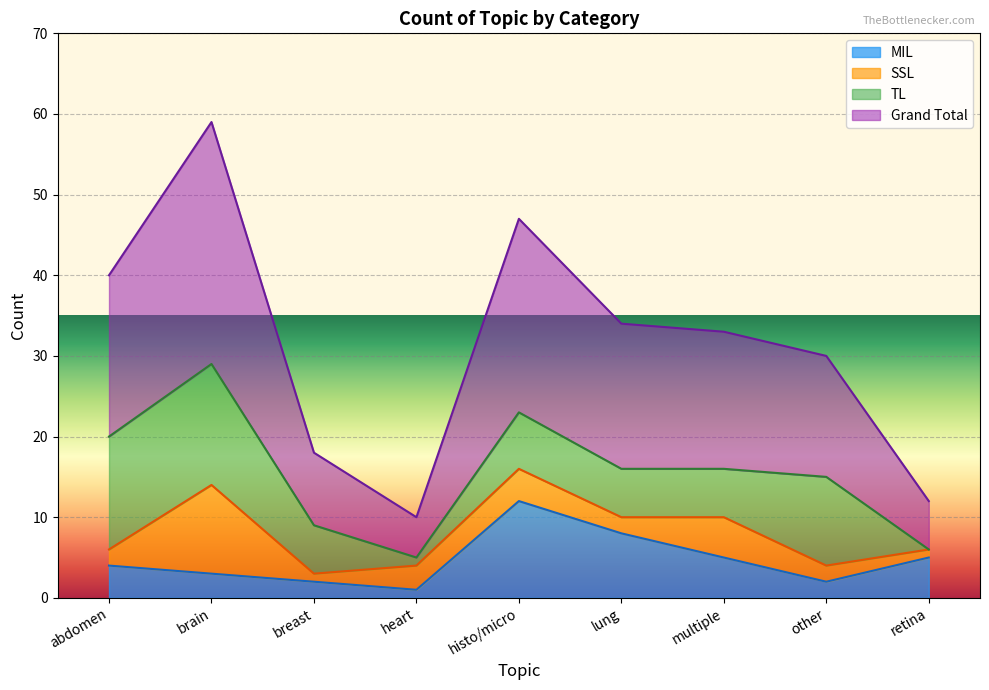

What is the average value of the Grand Total series?

31